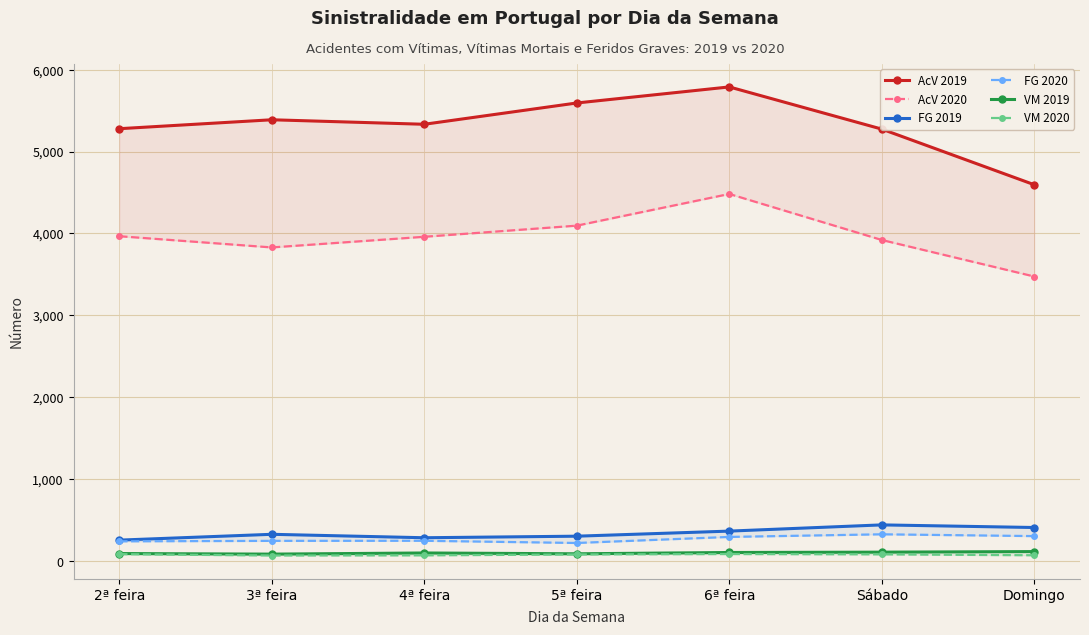

At which category does FG 2020 reach its first local peak?

4ª feira